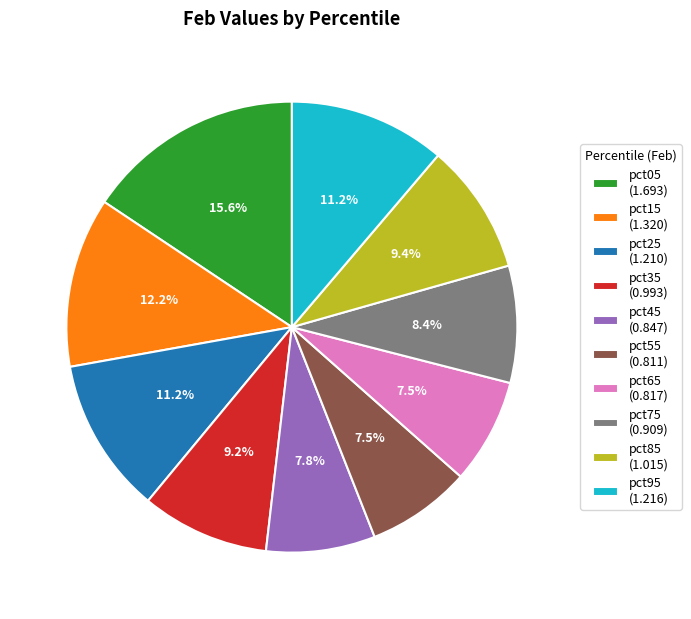

What is the total percentage of pct75 (0.909) and pct15 (1.320)?

20.6%